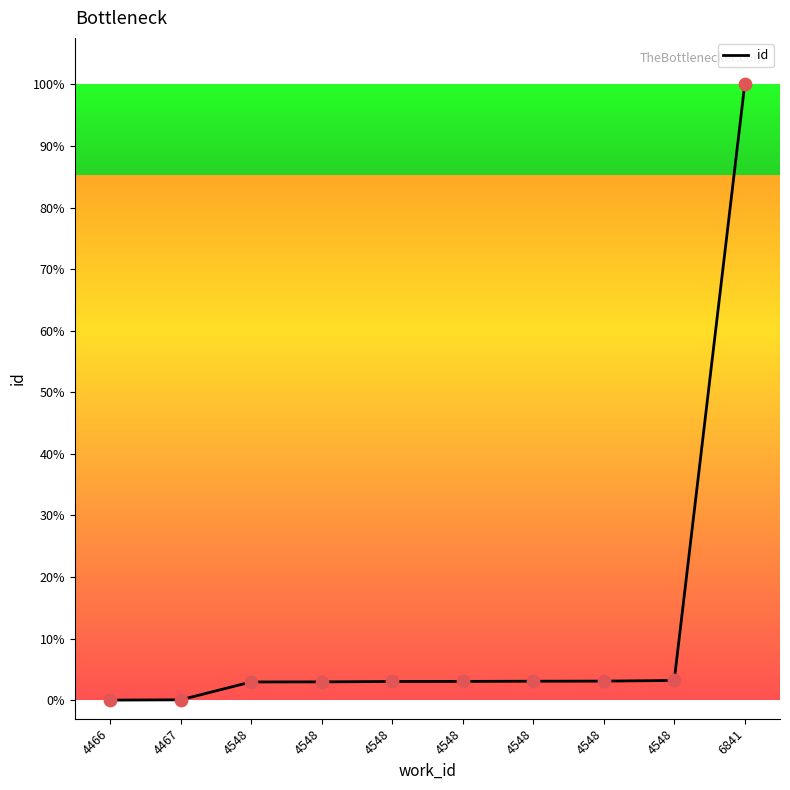

What is the change in value from 4548 to 4548?

+1